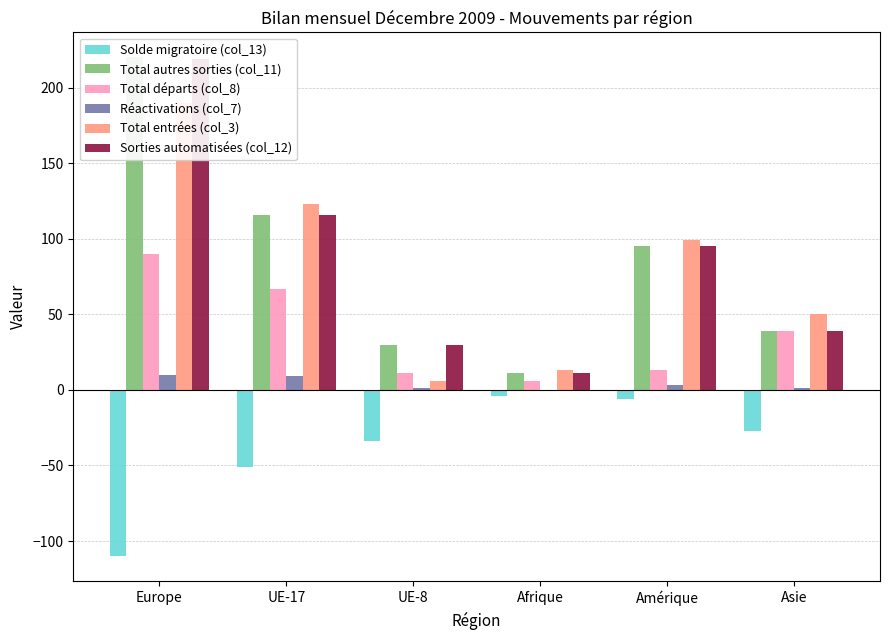

Rank the series at UE-17 from lowest to highest value.

Solde migratoire (col_13), Réactivations (col_7), Total départs (col_8), Total autres sorties (col_11), Sorties automatisées (col_12), Total entrées (col_3)